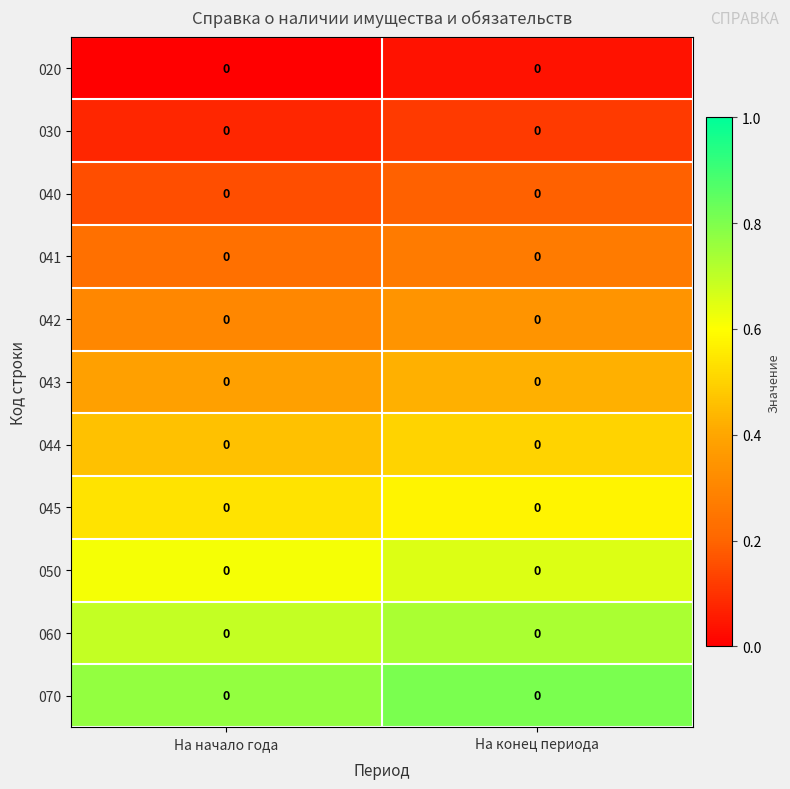

At which label does 070 reach its minimum?

На начало года